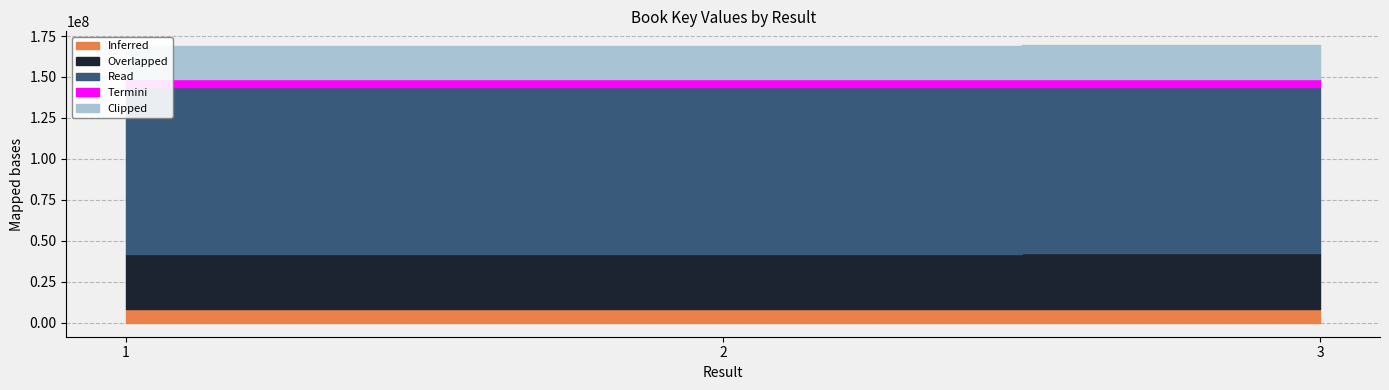

What is the average value?

169196520